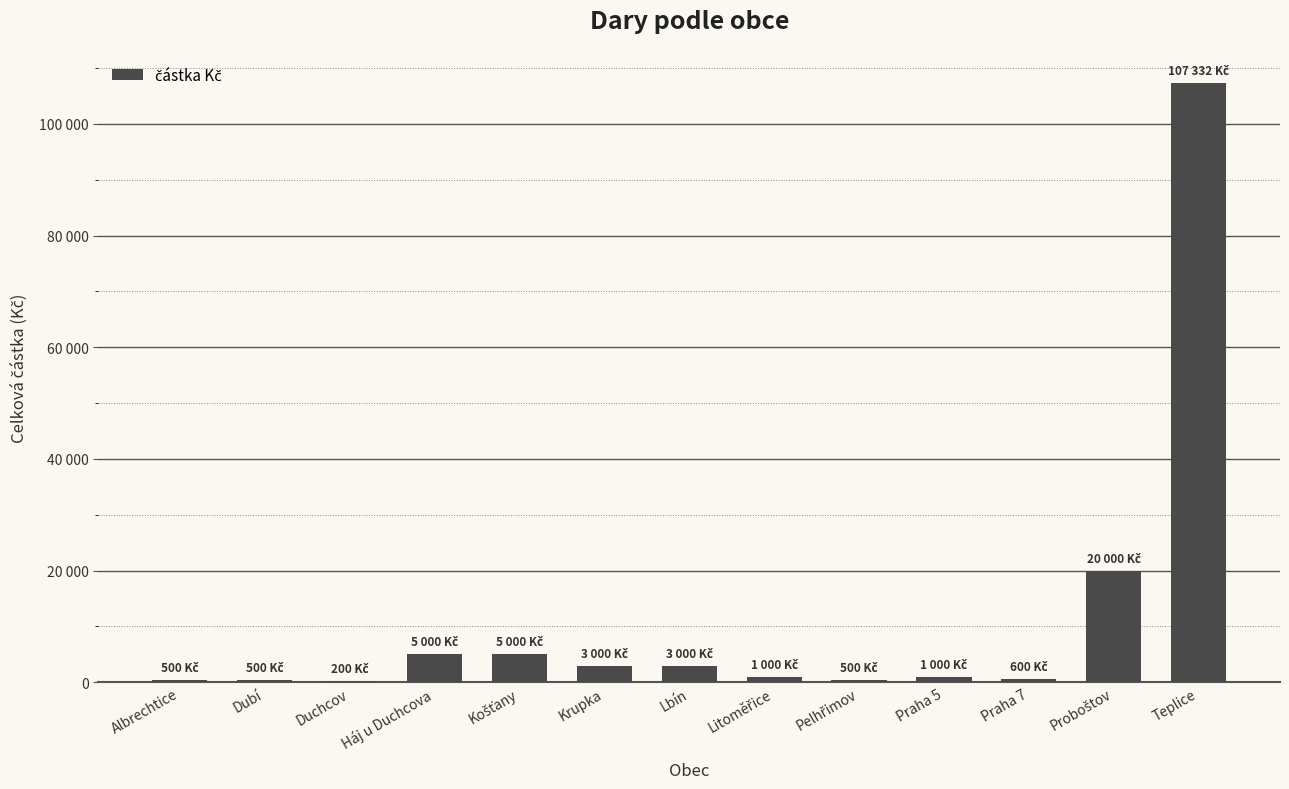

At which label is the value closest to 53766?

Proboštov